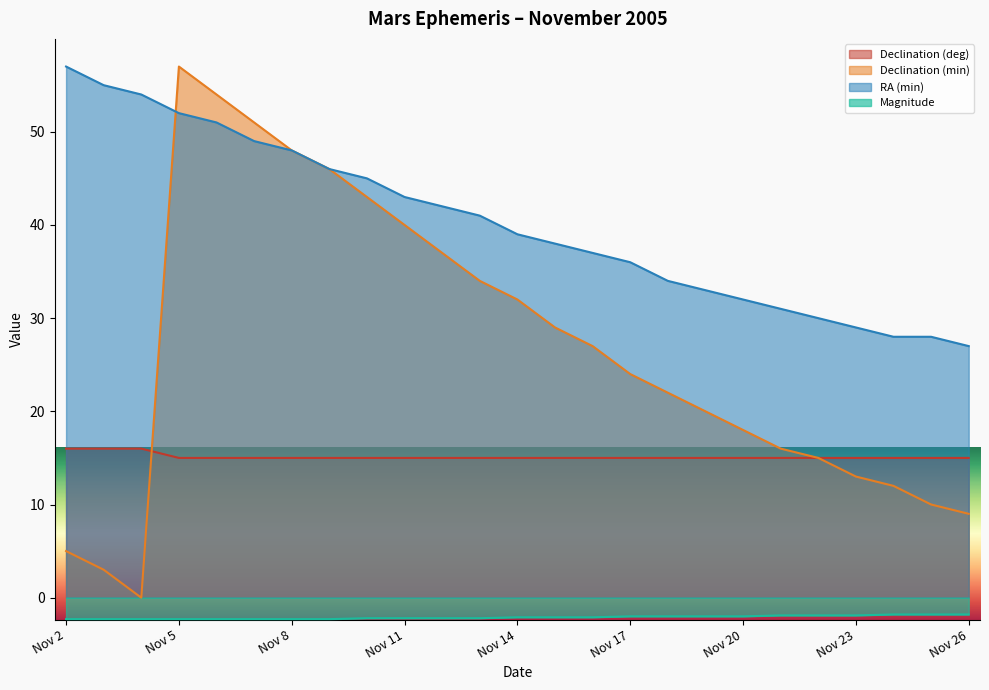

True or false: Magnitude and RA (min) cross at least once.

False